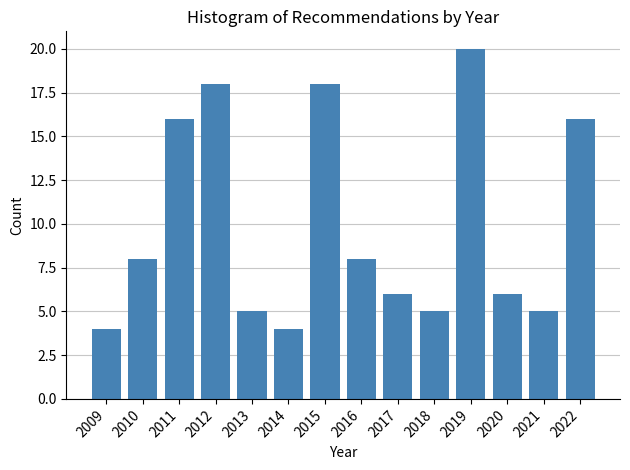

Which range on the x-axis has the tallest bar?

2018.5 to 2019.5